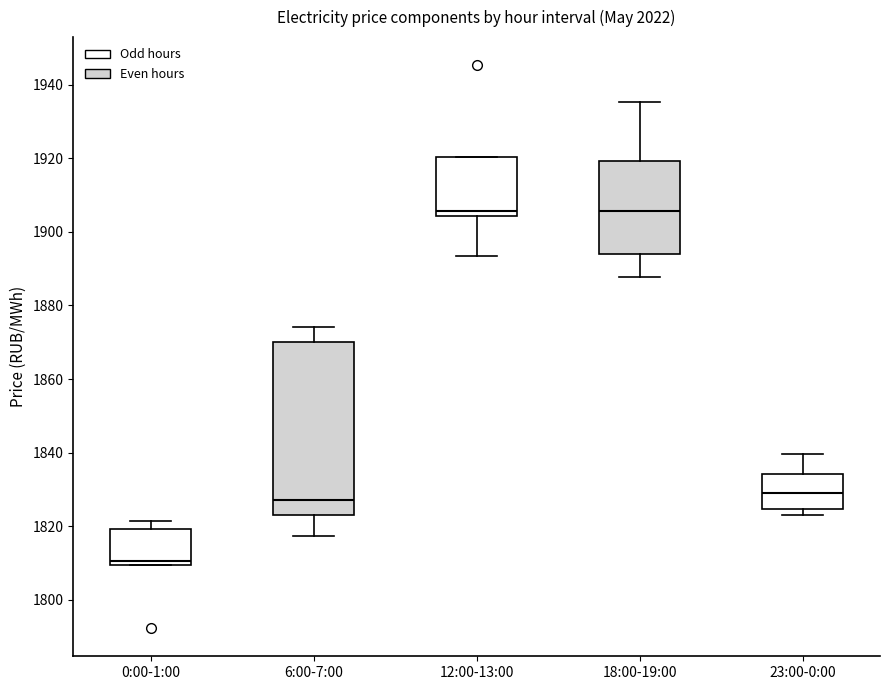

Reading left to right, read every box against the y-axis: the position of its median line, the range the box covers, and the ends of its whiskers. The values are not printed on the chart, so give them approximately, as read against the axis.

0:00-1:00: median 1810 (just above the box's lower edge), box 1810 to 1820, whiskers 1810 to 1822
6:00-7:00: median 1828, box 1824 to 1870, whiskers 1818 to 1874
12:00-13:00: median 1906, box 1904 to 1920, whiskers 1894 to 1920
18:00-19:00: median 1906, box 1894 to 1920, whiskers 1888 to 1936
23:00-0:00: median 1828, box 1824 to 1834, whiskers 1824 (just below the box's lower edge) to 1840